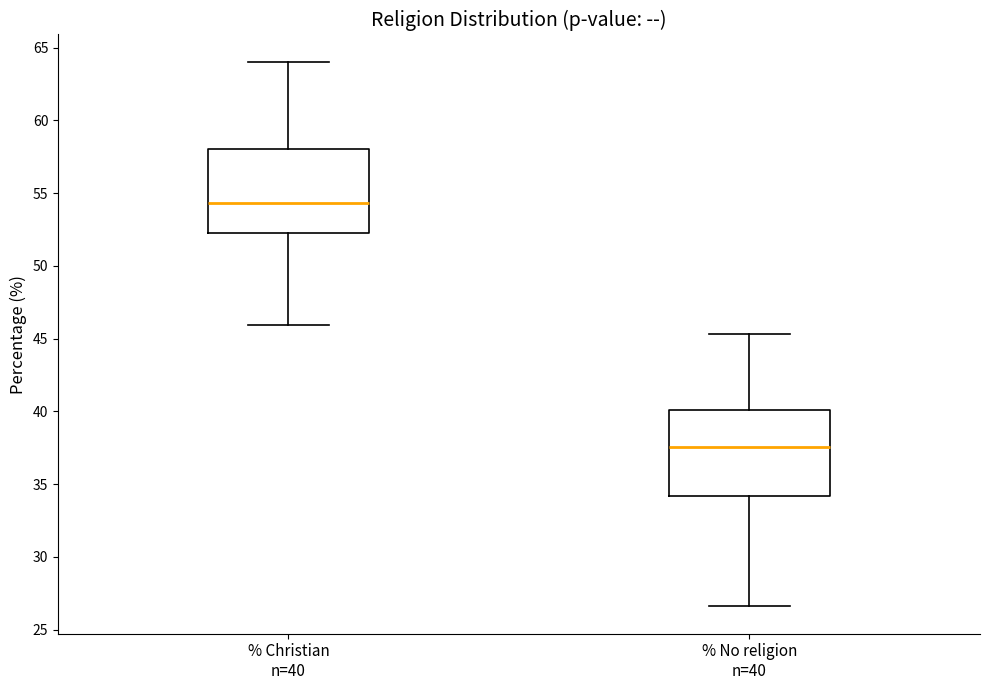

Where does the median line of the box for % No religion n=40 sit on the y-axis? The values are not printed on the chart, so give them approximately, as read against the axis.

37.5